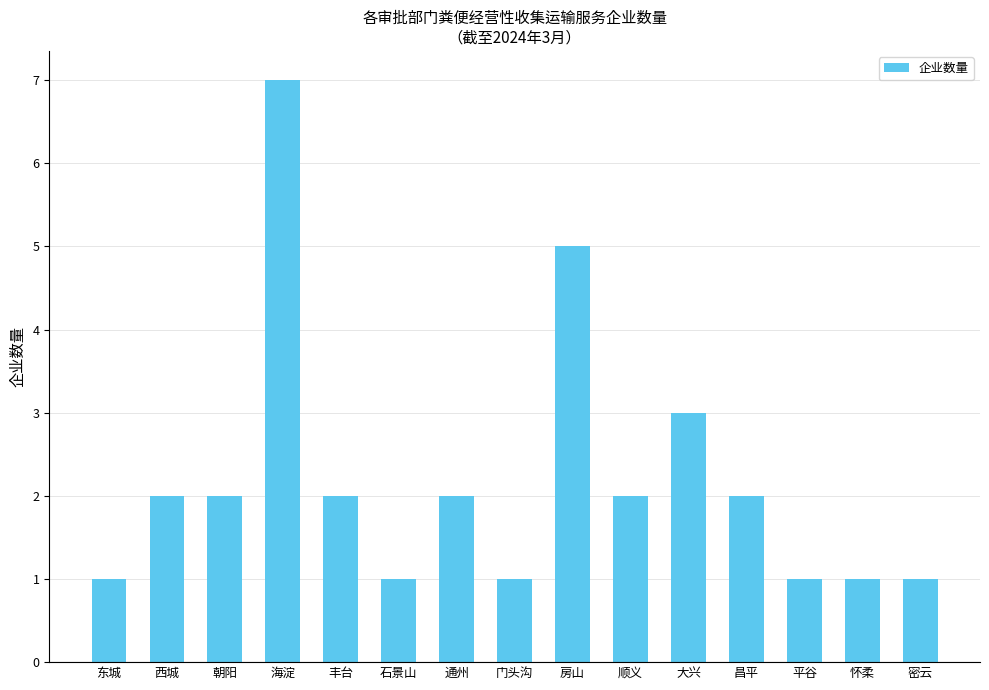

Between 通州 and 怀柔, which is larger?

通州